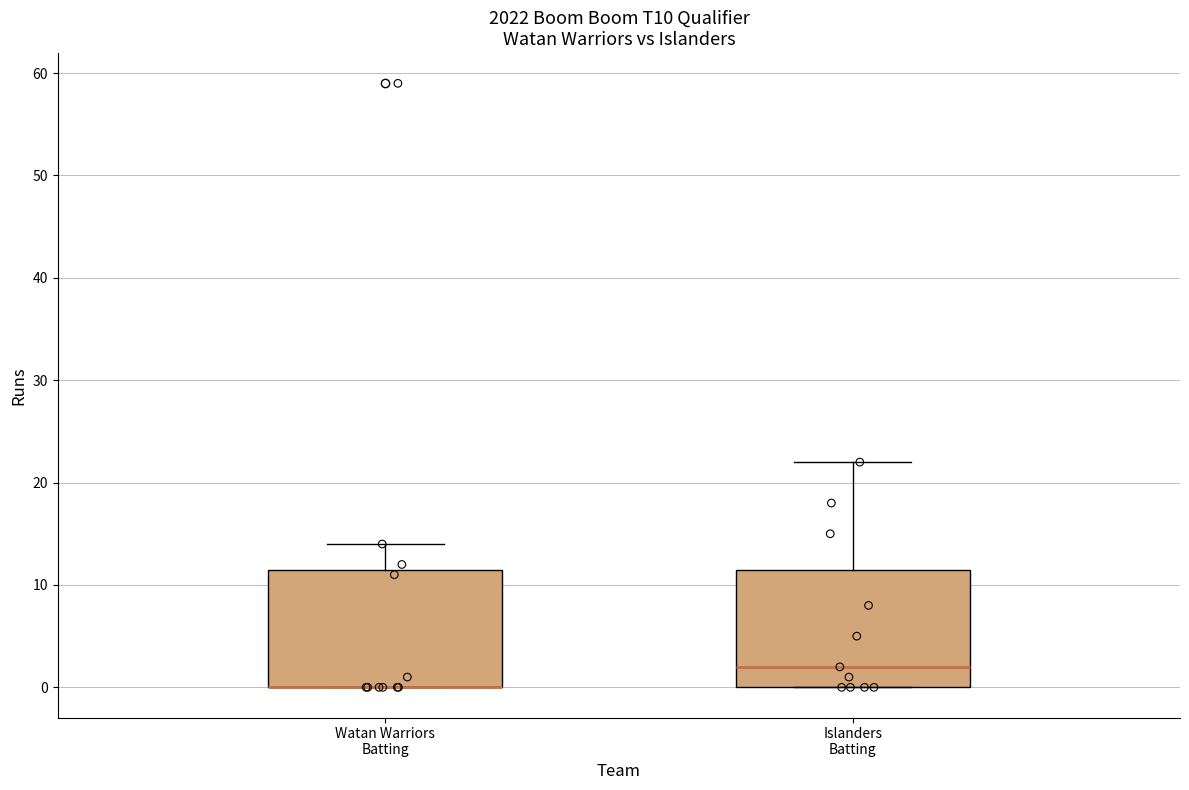

Where is the lower edge of the box for Watan Warriors Batting on the y-axis? The values are not printed on the chart, so give them approximately, as read against the axis.

0